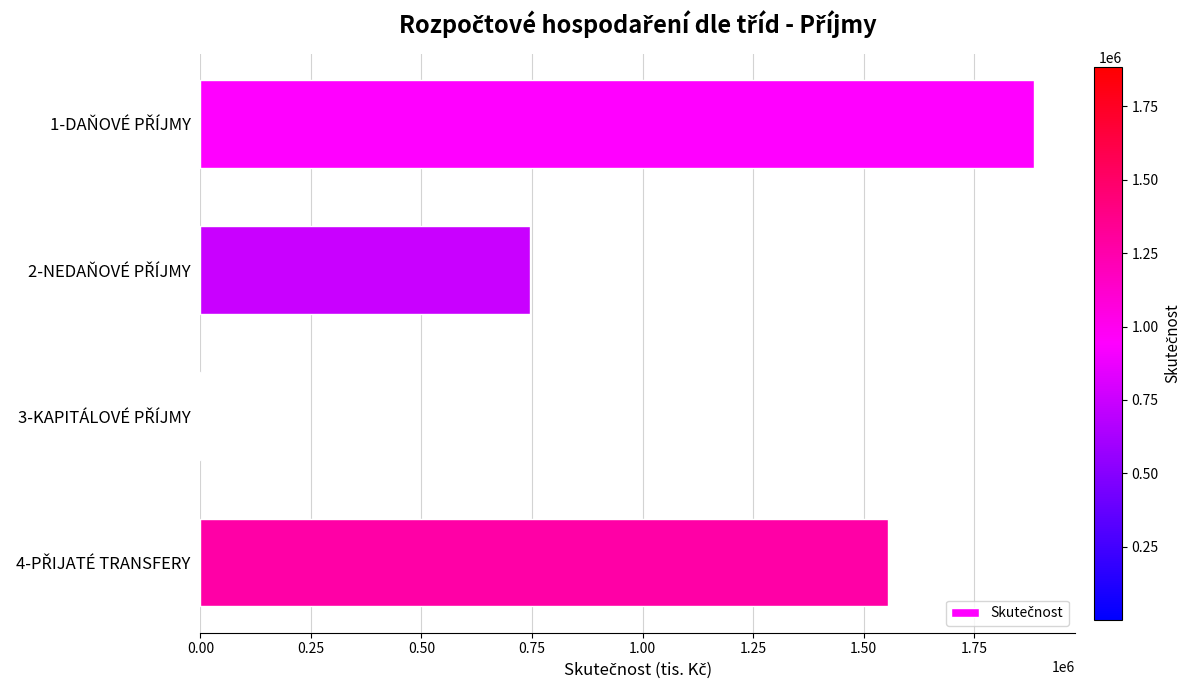

What is the greatest value displayed?

1884604.1